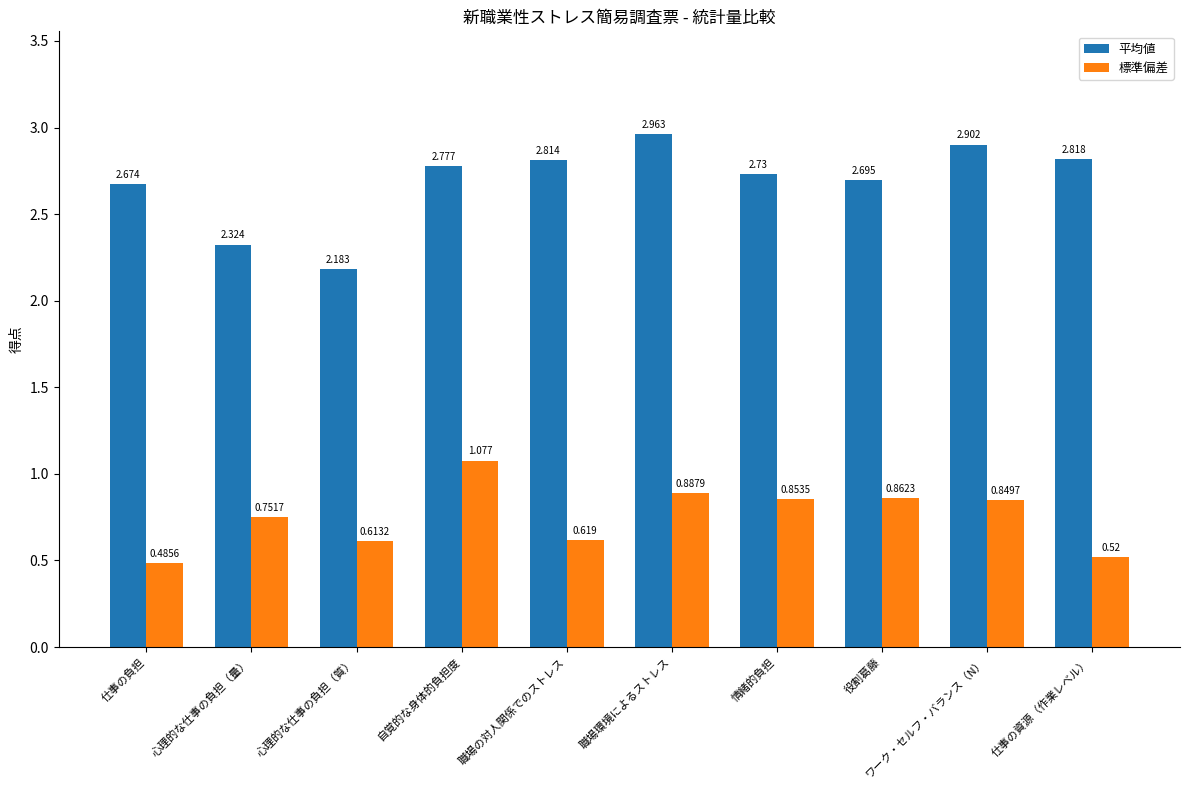

Where is 標準偏差 nearest to the value 0?

仕事の負担